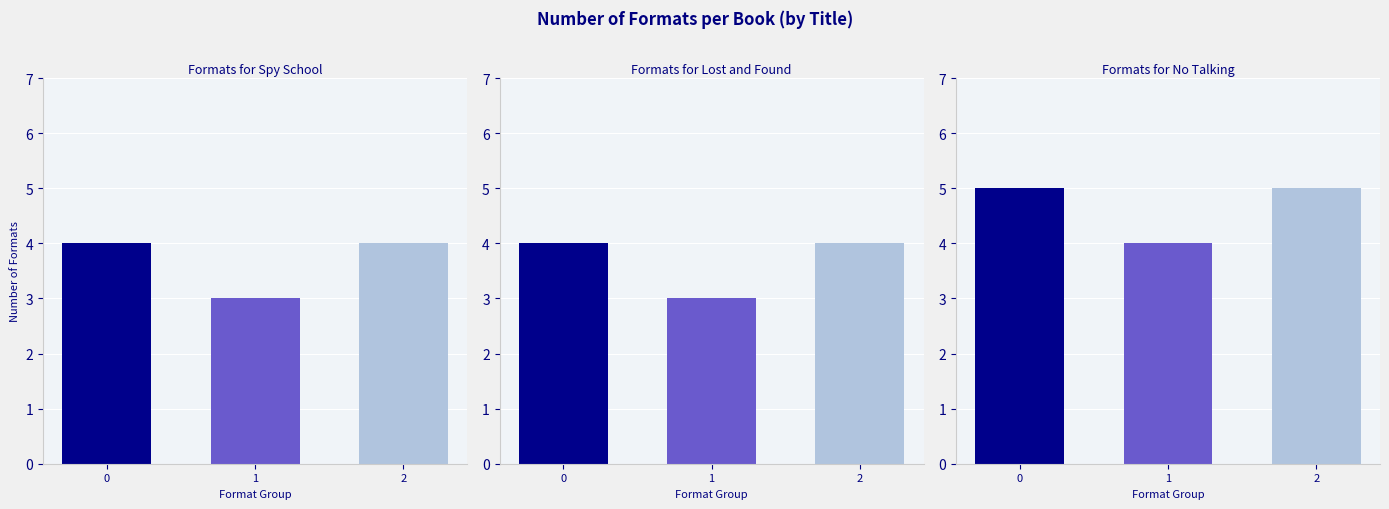

What is the minimum value shown in the chart?

3